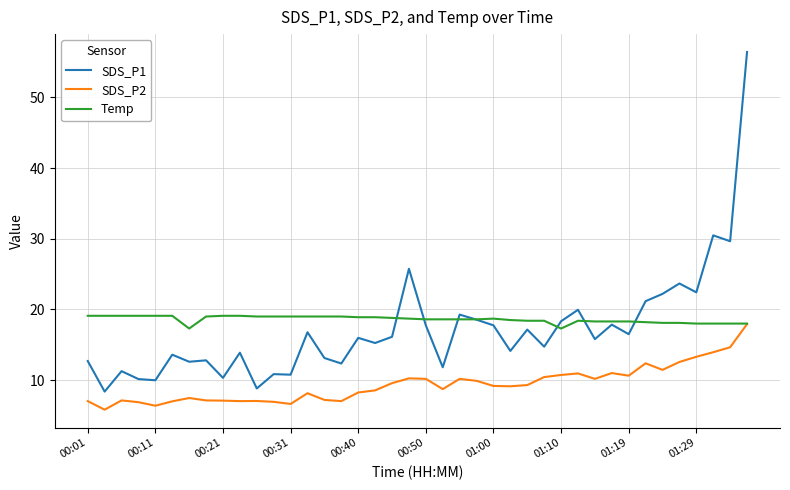

How many categories are shown in the chart?

40